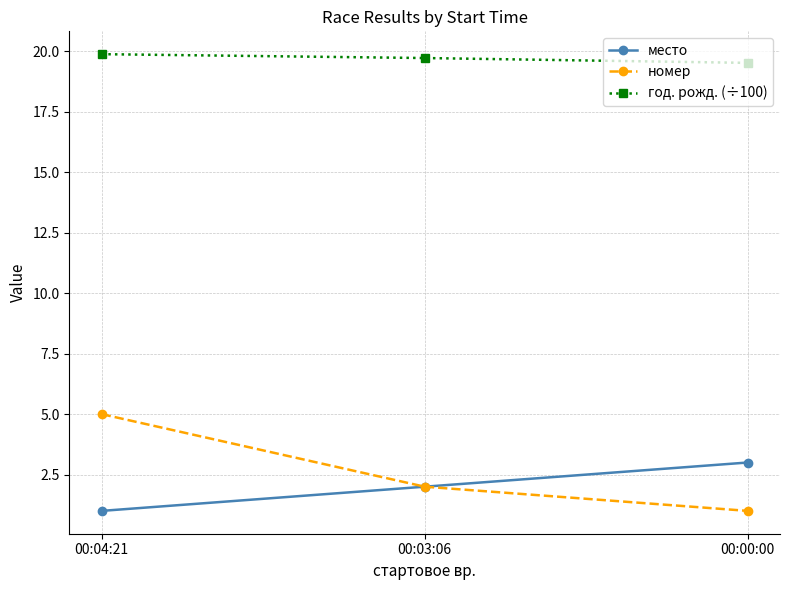

What is the sum of all номер values?

8.0